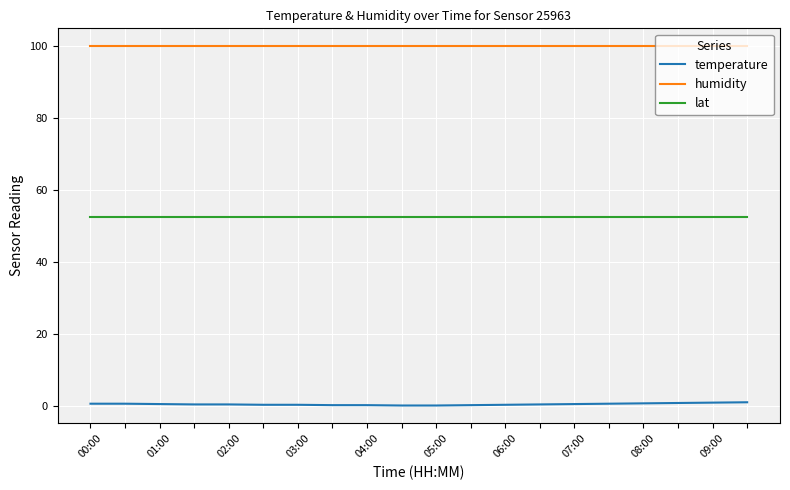

What are all the series names shown in the legend?

temperature, humidity, lat